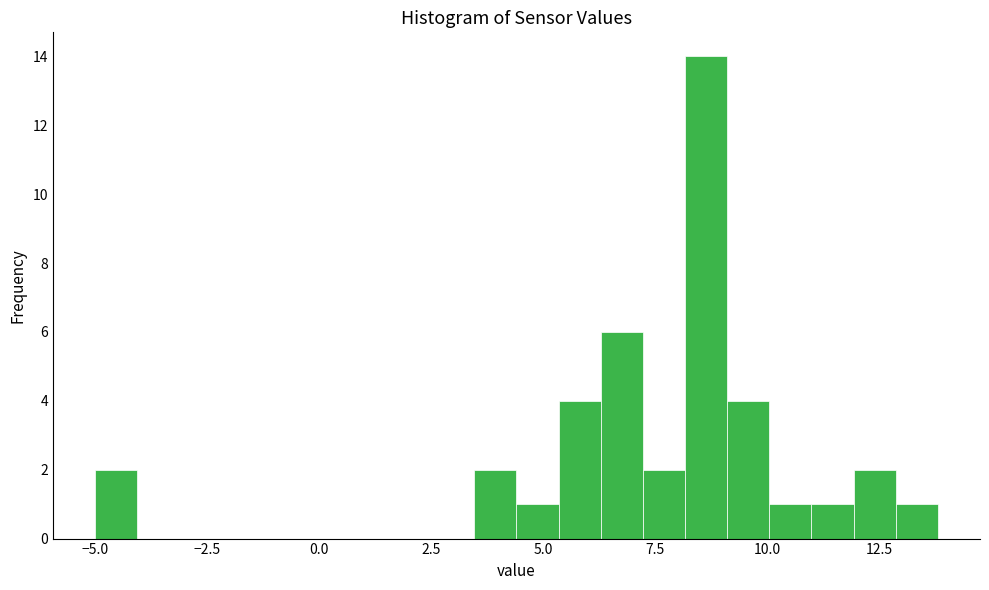

Read against the x-axis, roughly where is the centre of the tallest bar?

8.5